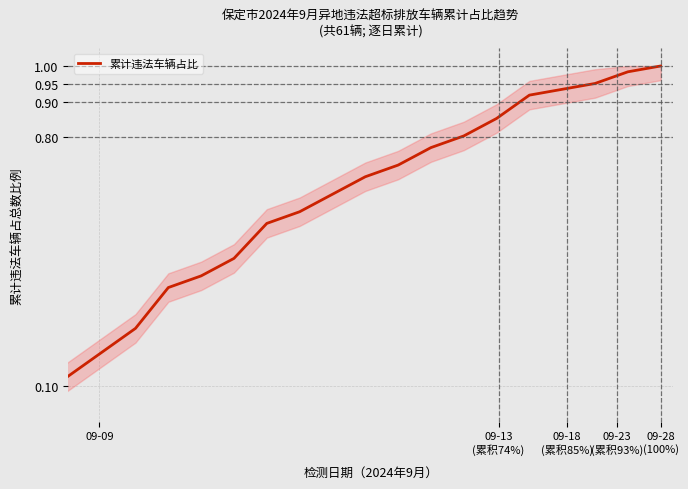

What is the difference between the maximum and minimum values?

0.9